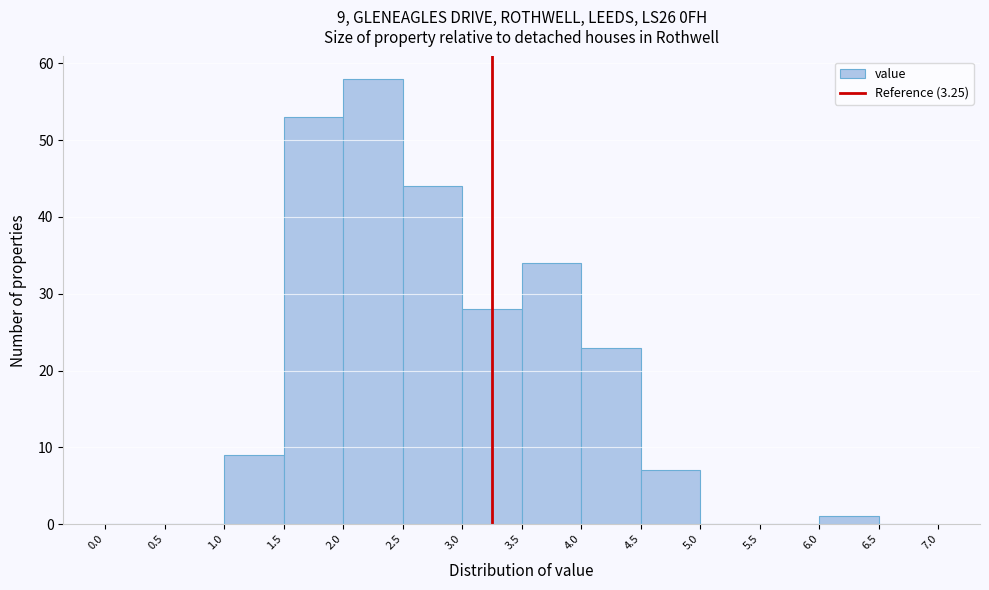

Over which range of the x-axis is the bar tallest?

2.0 to 2.5